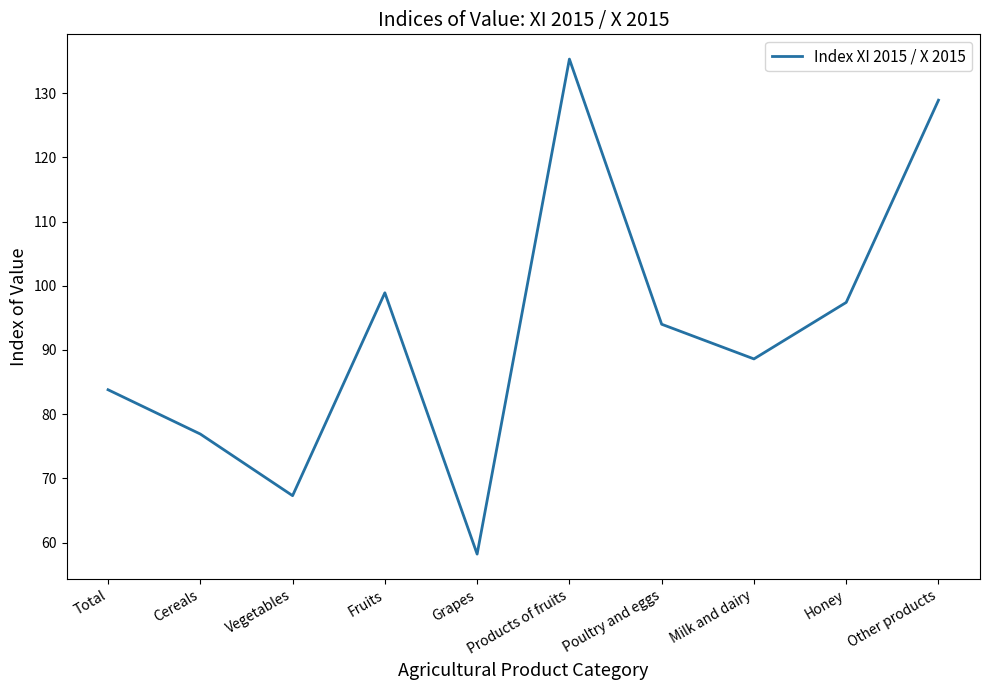

What is the difference between the values at Poultry and eggs and Fruits?

4.9